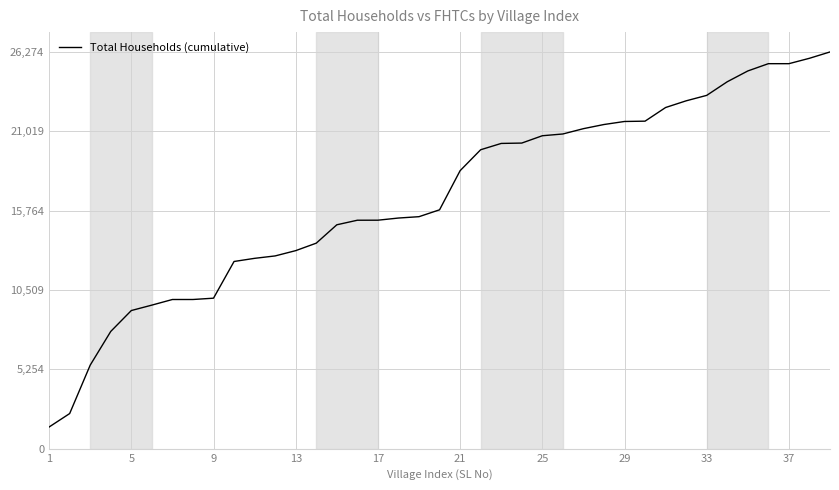

What is the maximum value shown in the chart?

26274